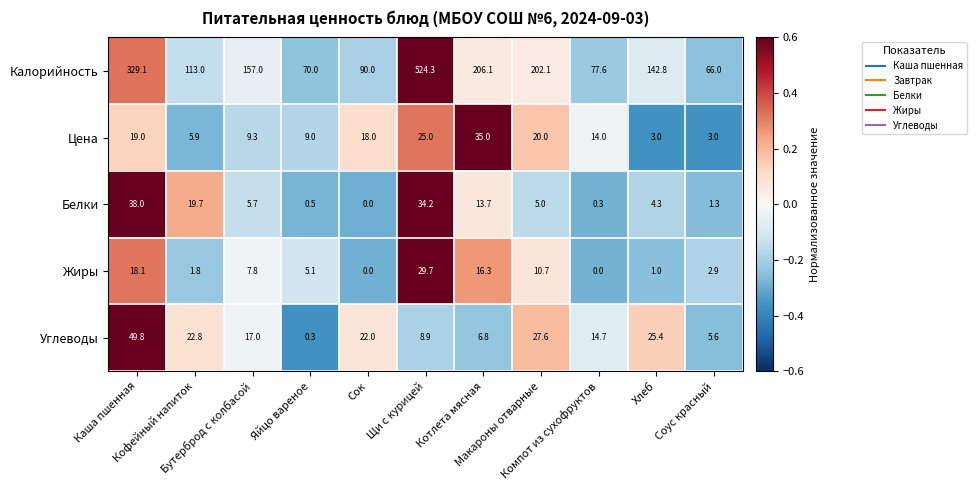

At how many categories does at least one series exceed 0?

11